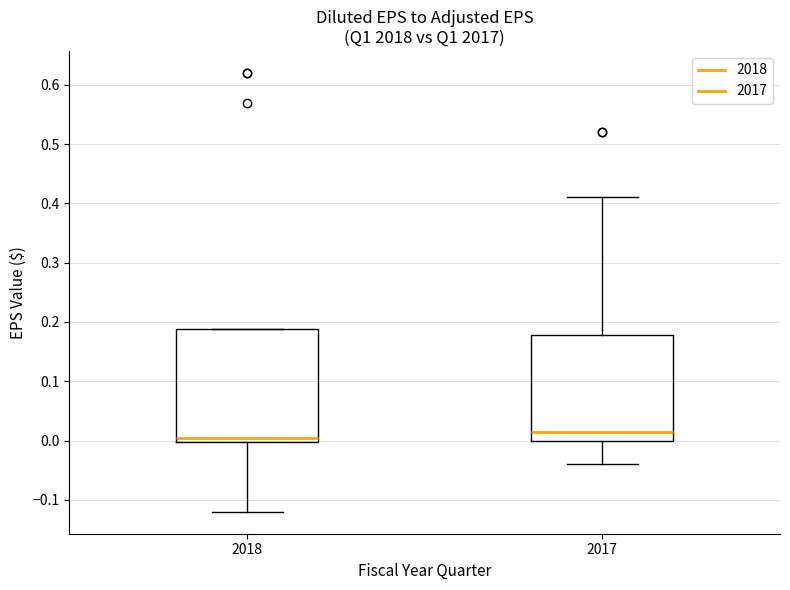

Where is the lower edge of the box at x = 2017 on the y-axis? The values are not printed on the chart, so give them approximately, as read against the axis.

0.00